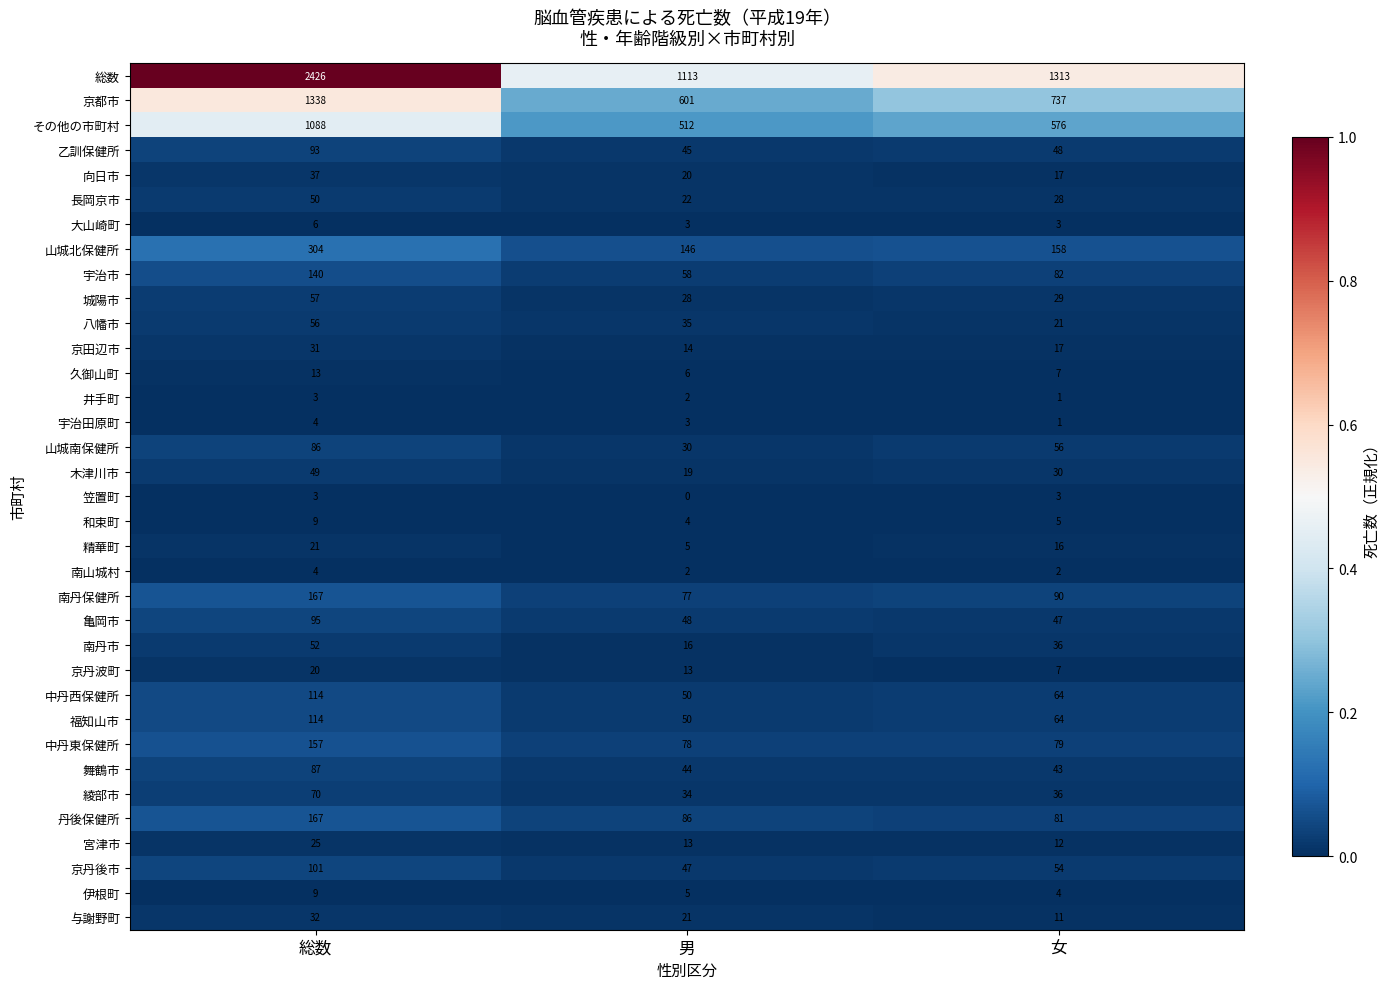

At which category is the sum across all series the highest?

総数